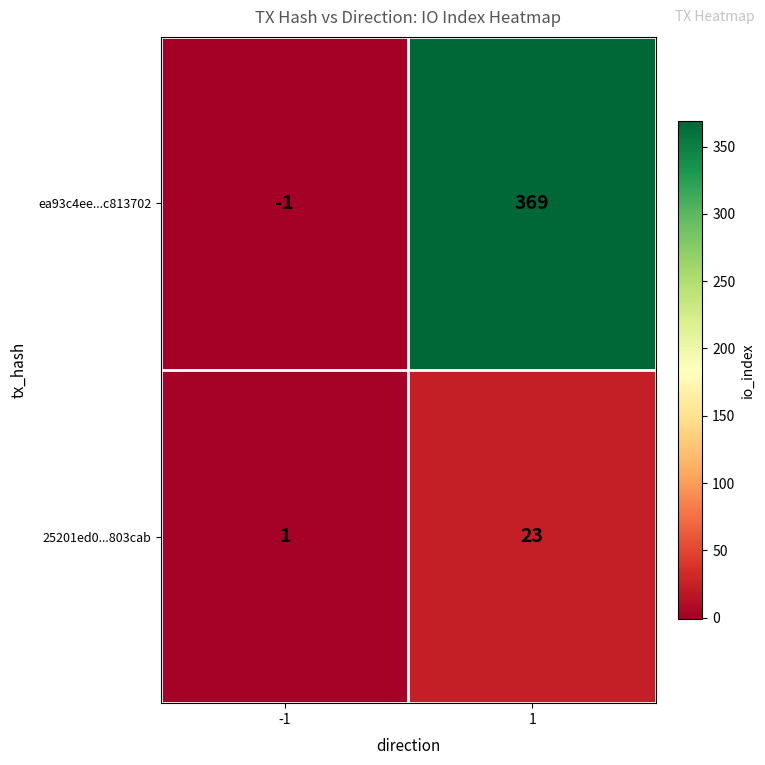

What is the average value of the ea93c4ee...c813702 series?

184